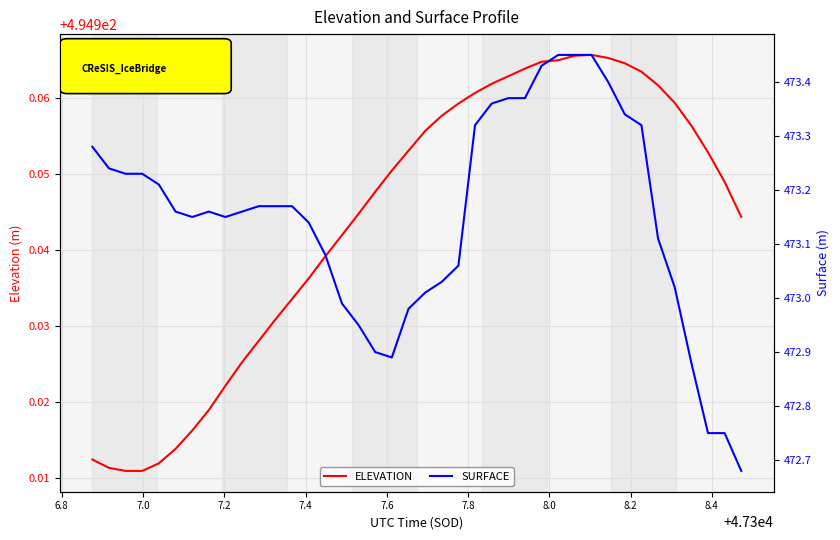

How many interior local peaks does the ELEVATION series have?

1